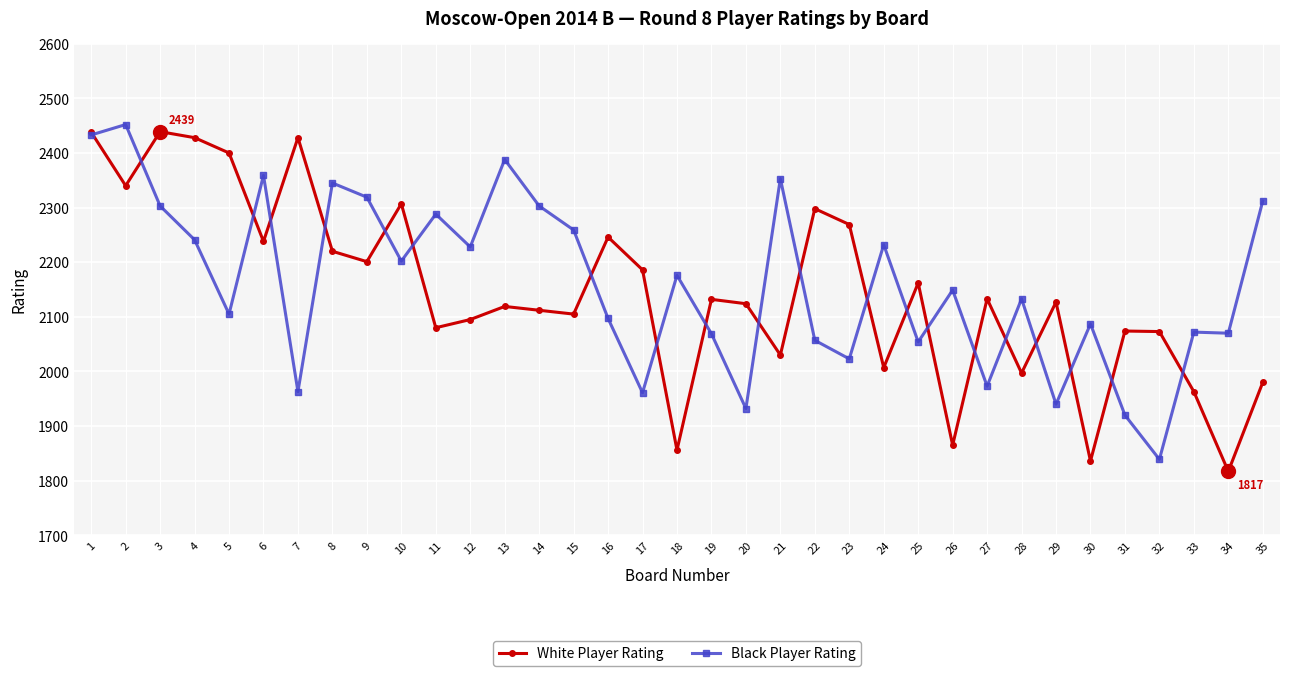

Which series has the largest total across all categories?

Black Player Rating